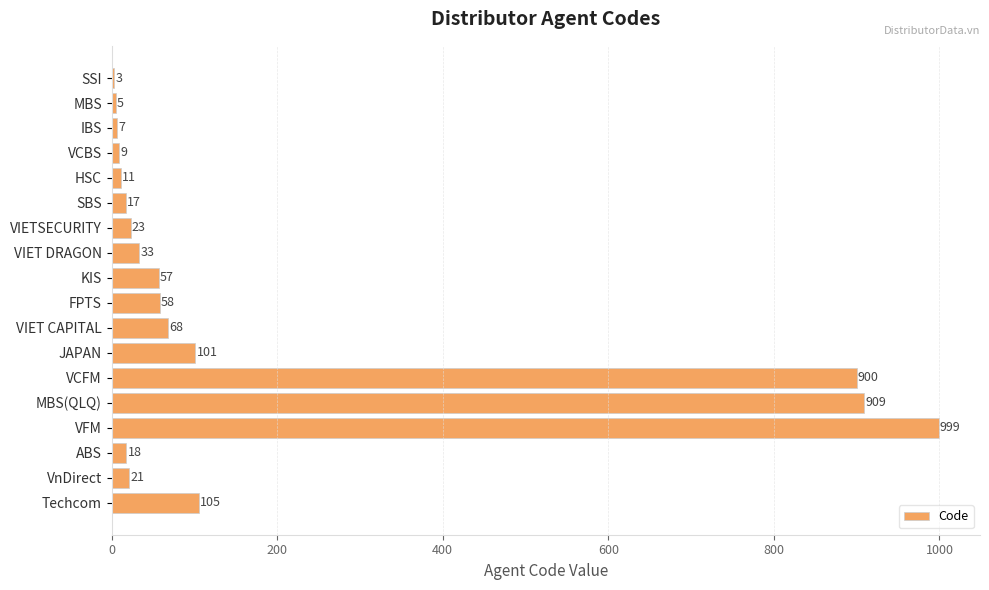

How many distinct data groups are displayed?

1